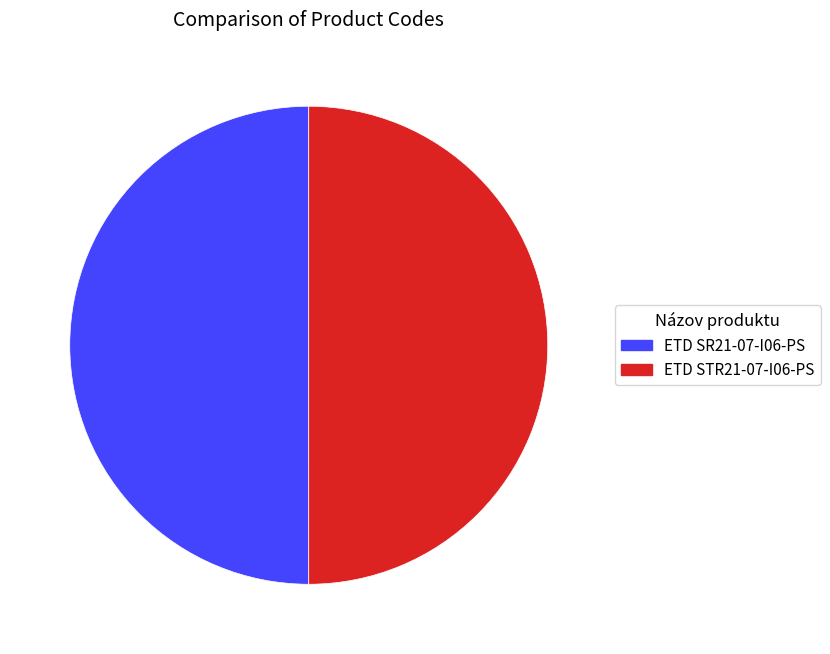

Count the number of slices in the pie.

2